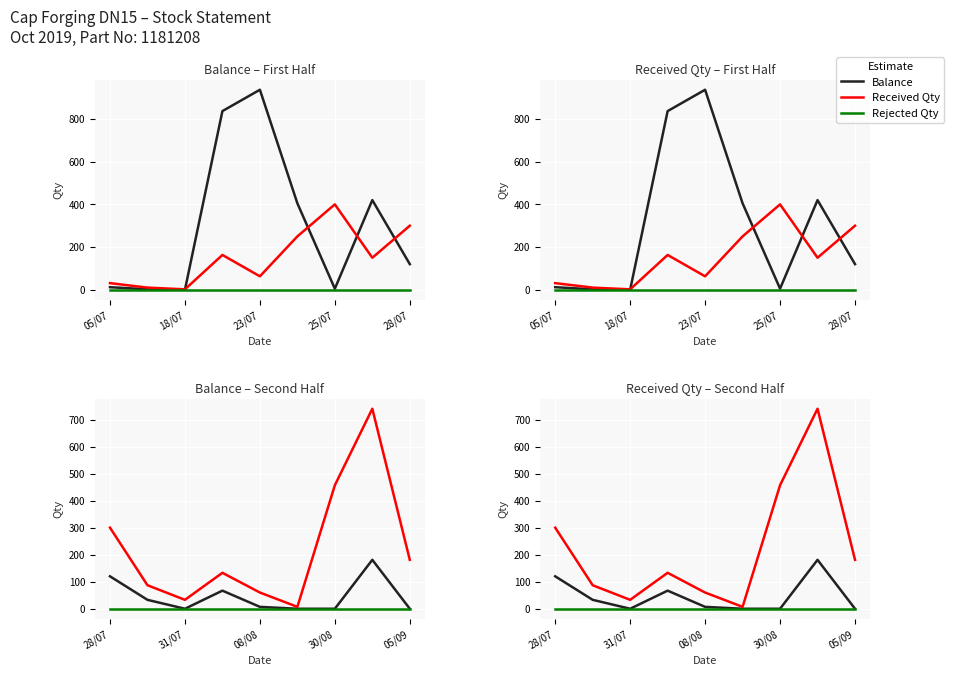

How many distinct data groups are displayed?

3